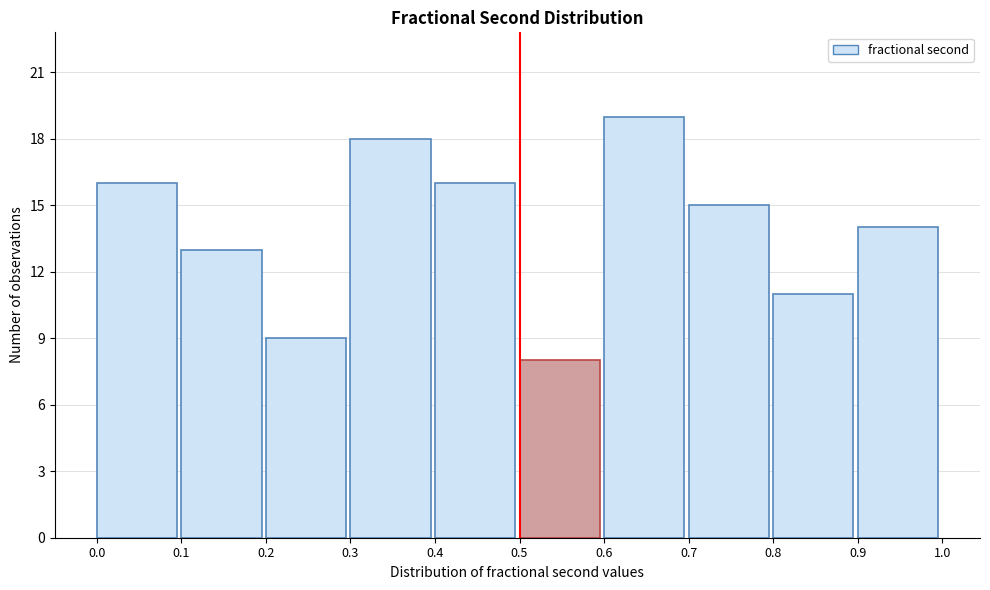

Reading left to right, list every bar in this chart as the range it spans on the x-axis followed by its height. The values are not printed on the chart, so give them approximately, as read against the axis.

0.0 to 0.1: 16
0.1 to 0.2: 13
0.2 to 0.3: 9
0.3 to 0.4: 18
0.4 to 0.5: 16
0.5 to 0.6: 8
0.6 to 0.7: 19
0.7 to 0.8: 15
0.8 to 0.9: 11
0.9 to 1.0: 14